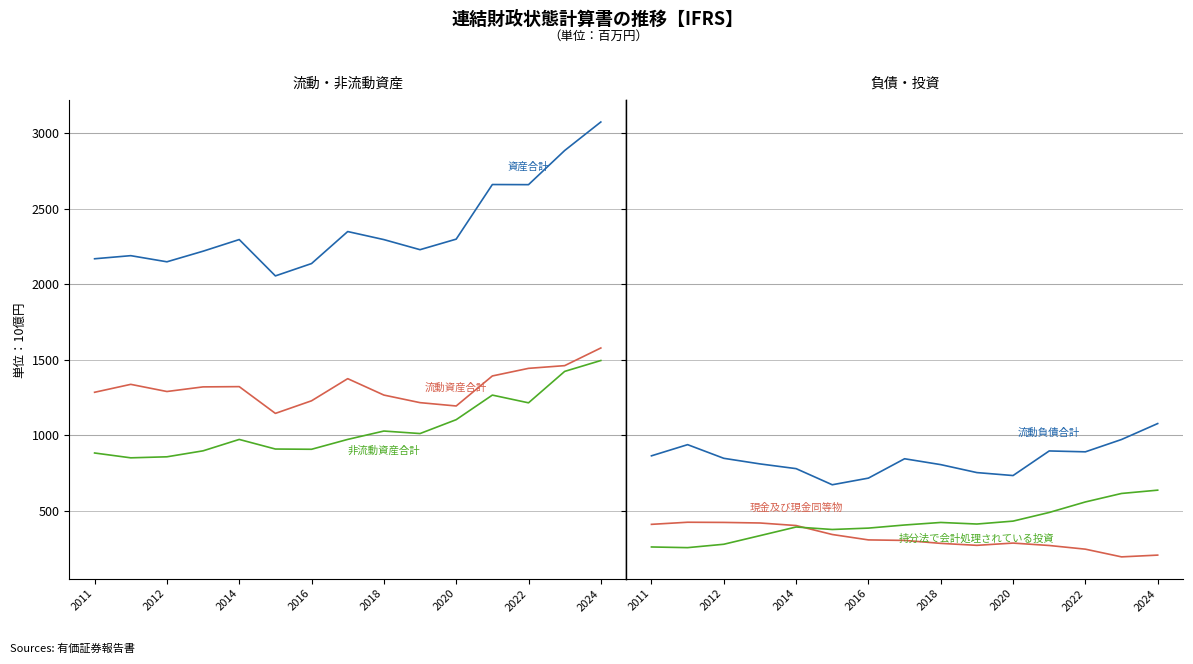

Which series has the largest range (max minus min)?

資産合計